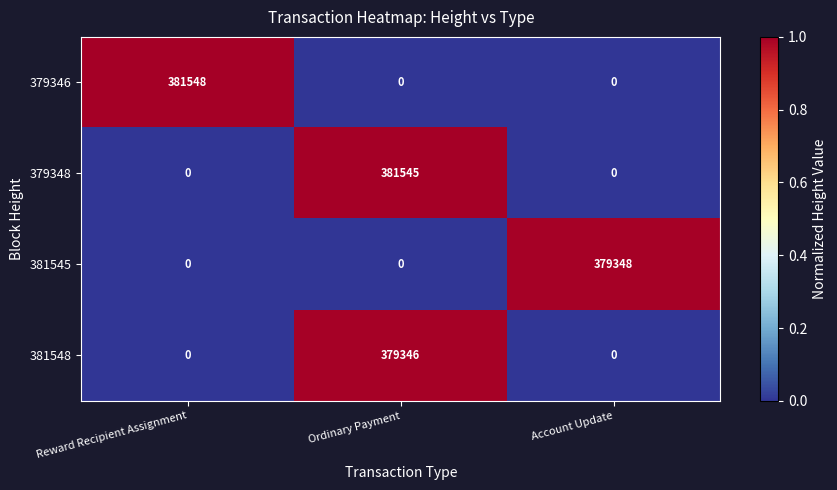

Which category has the highest value in the 379348 series?

Ordinary Payment